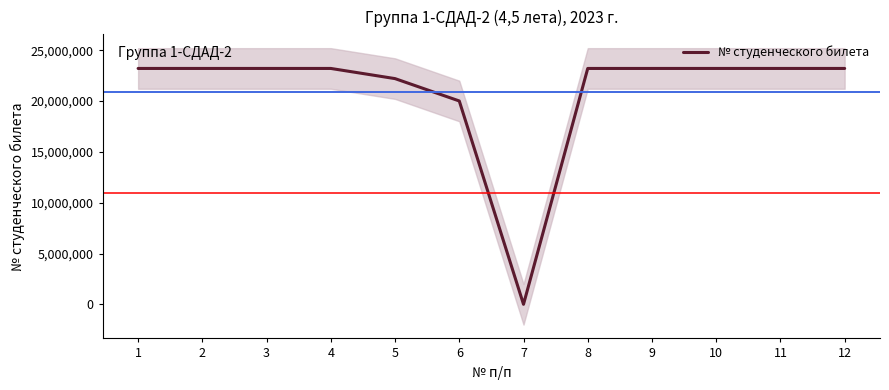

Which label corresponds to the smallest value in the chart?

7